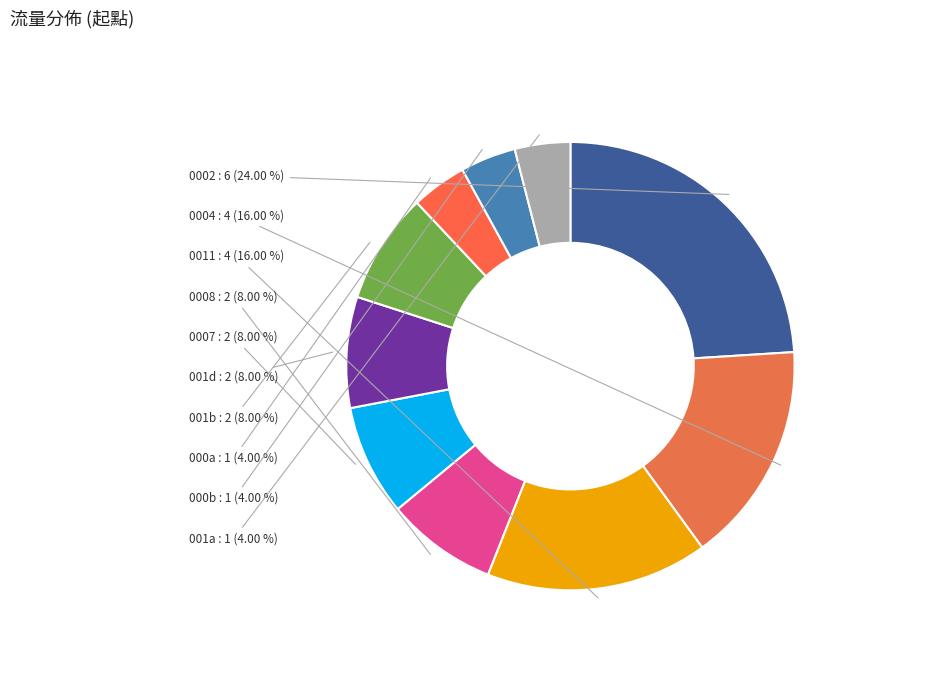

To the nearest percent, what is the average slice percentage?

10%